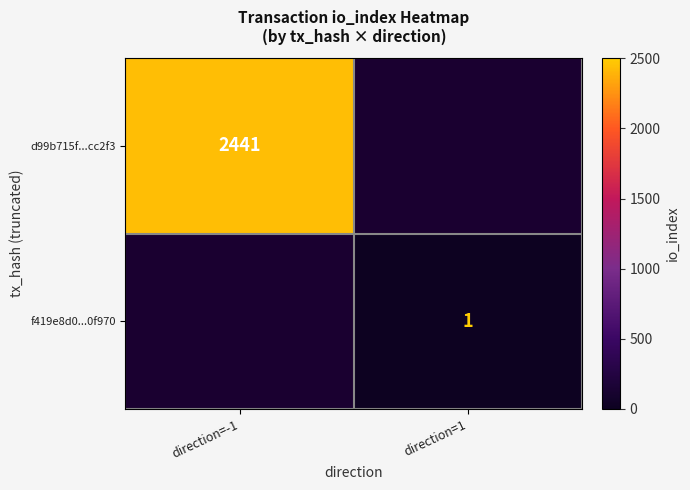

True or false: f419e8d0...0f970 has a value of 1 at direction=1.

True